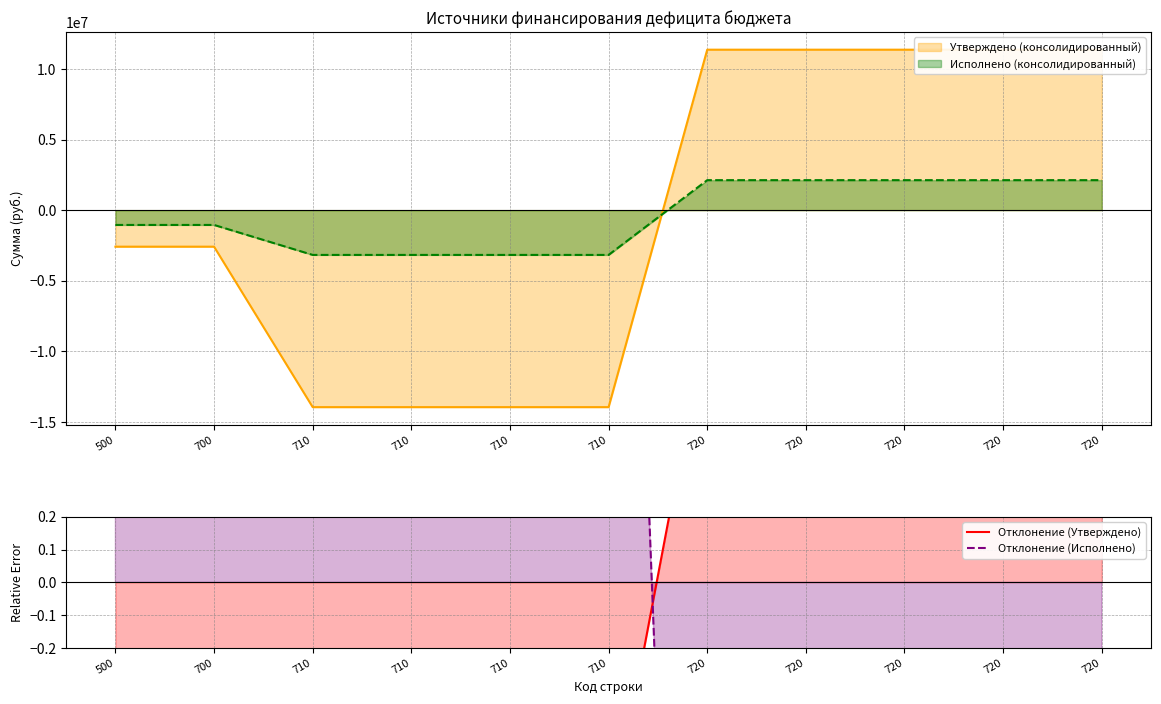

What is the sum of the Отклонение (Утверждено) values at 720 and 720?

1.6